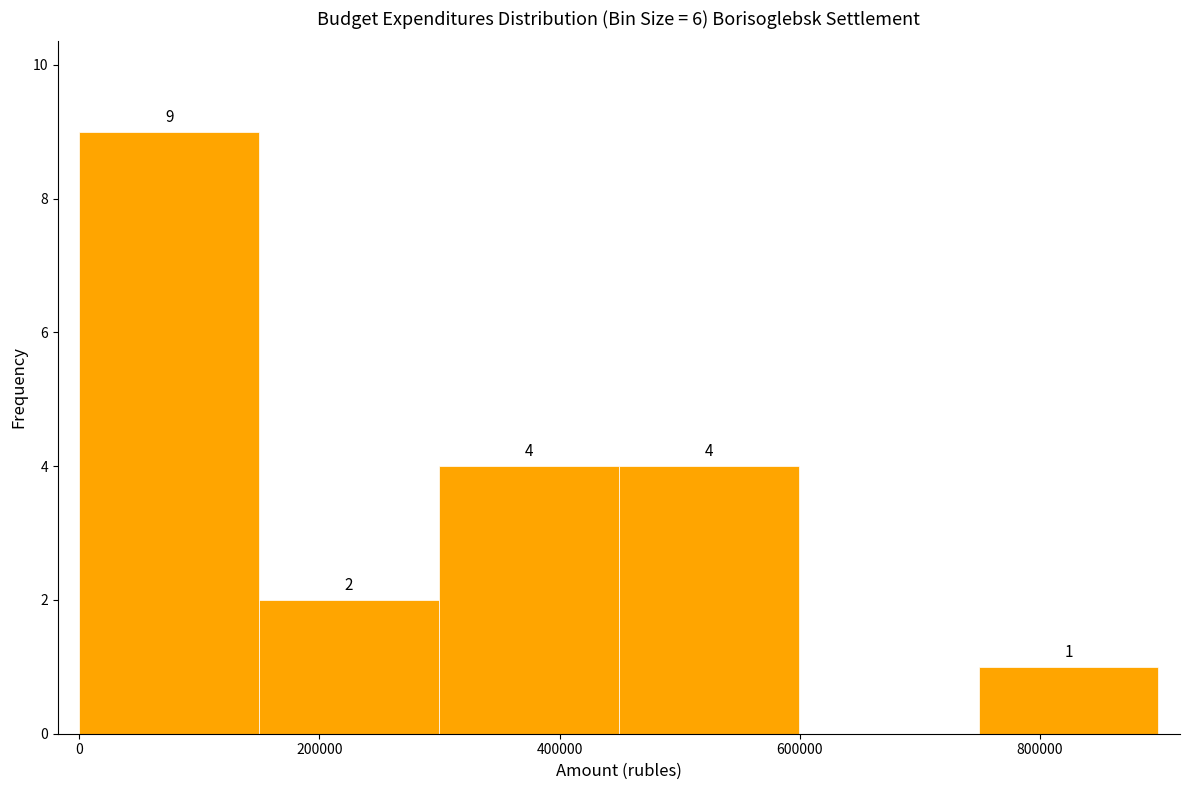

Over which range of the x-axis is the bar tallest?

0 to 140000